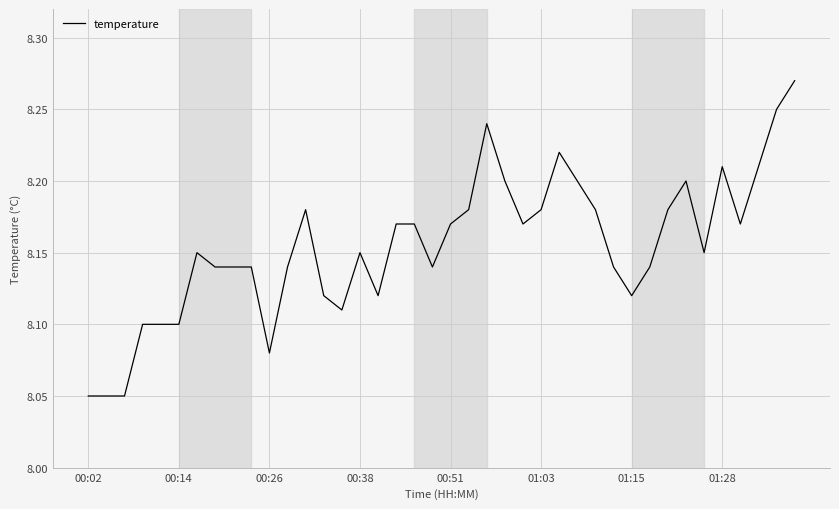

What is the difference between the second highest and second lowest values?

0.2